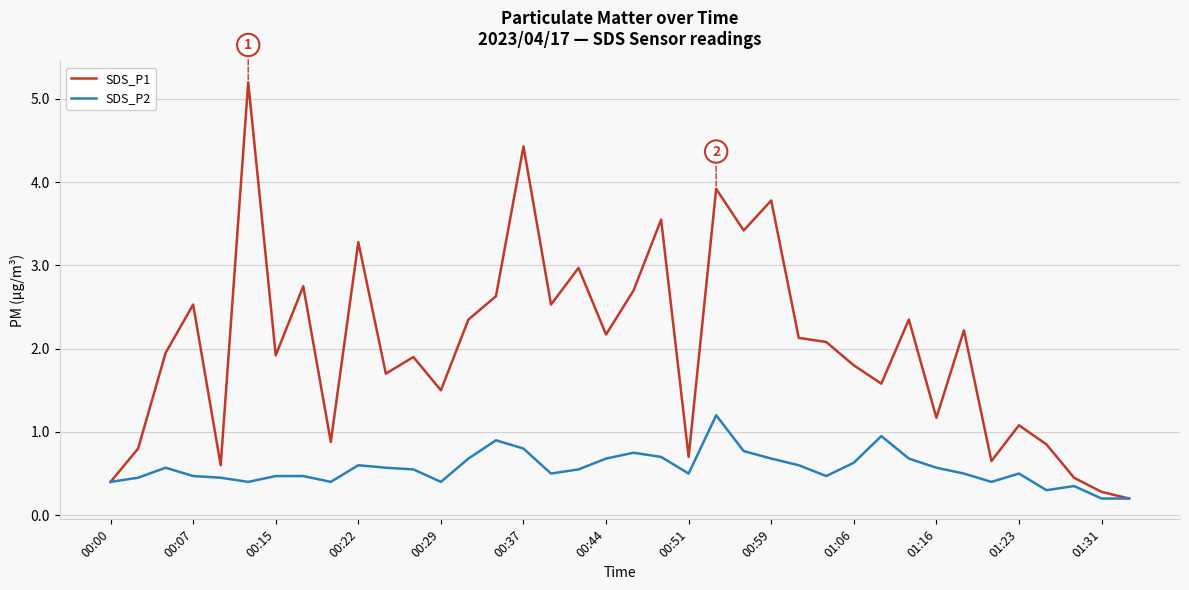

Rank the series by their average value, from lowest to highest.

SDS_P2, SDS_P1